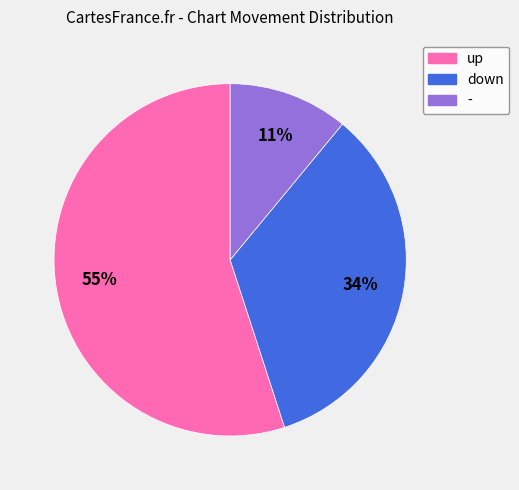

To the nearest percent, what is the difference between the up and - slice percentages?

44%